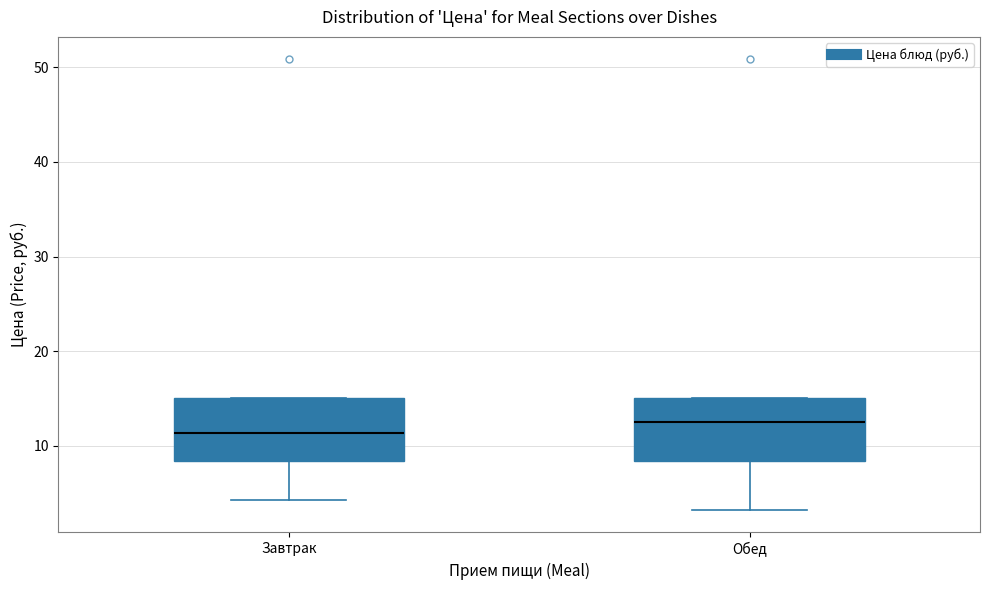

Which box's median line is the highest?

Обед